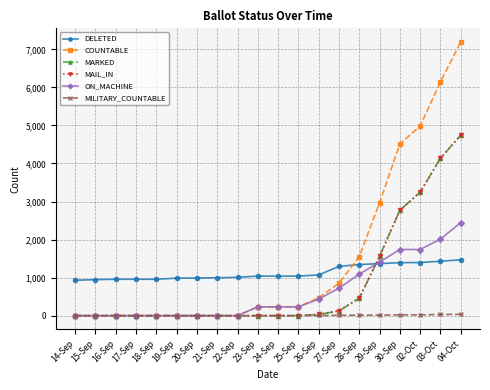

Reading left to right, list all the values displayed in this chart.

DELETED: 931	947	957	957	957	986	990	996	1008	1040	1040	1040	1071	1295	1343	1368	1393	1396	1431	1467
COUNTABLE: 0	0	0	0	0	0	0	0	0	231	231	231	468	851	1551	2968	4510	4983	6145	7192
MARKED: 0	0	0	0	0	0	0	0	0	0	0	0	32	126	460	1559	2771	3244	4135	4745
MAIL_IN: 0	0	0	0	0	0	0	0	0	0	0	0	32	126	460	1559	2771	3244	4135	4745
ON_MACHINE: 0	0	0	0	0	0	0	0	0	231	231	231	436	725	1091	1409	1739	1739	2010	2447
MILITARY_COUNTABLE: 0	0	0	0	0	0	0	0	0	1	1	1	6	9	12	14	20	21	31	36